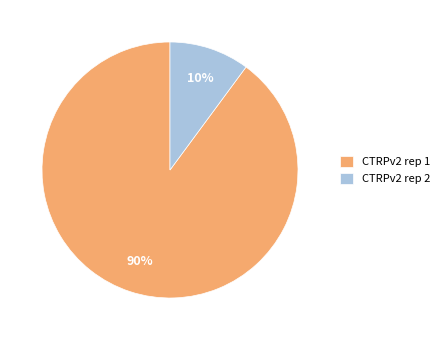

Which slice is the smallest?

CTRPv2 rep 2